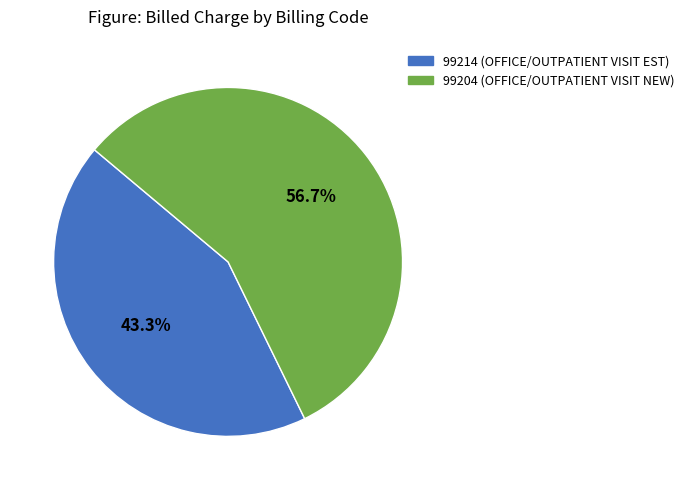

Combined, what portion of the pie is 99214 and 99204?

100.0%